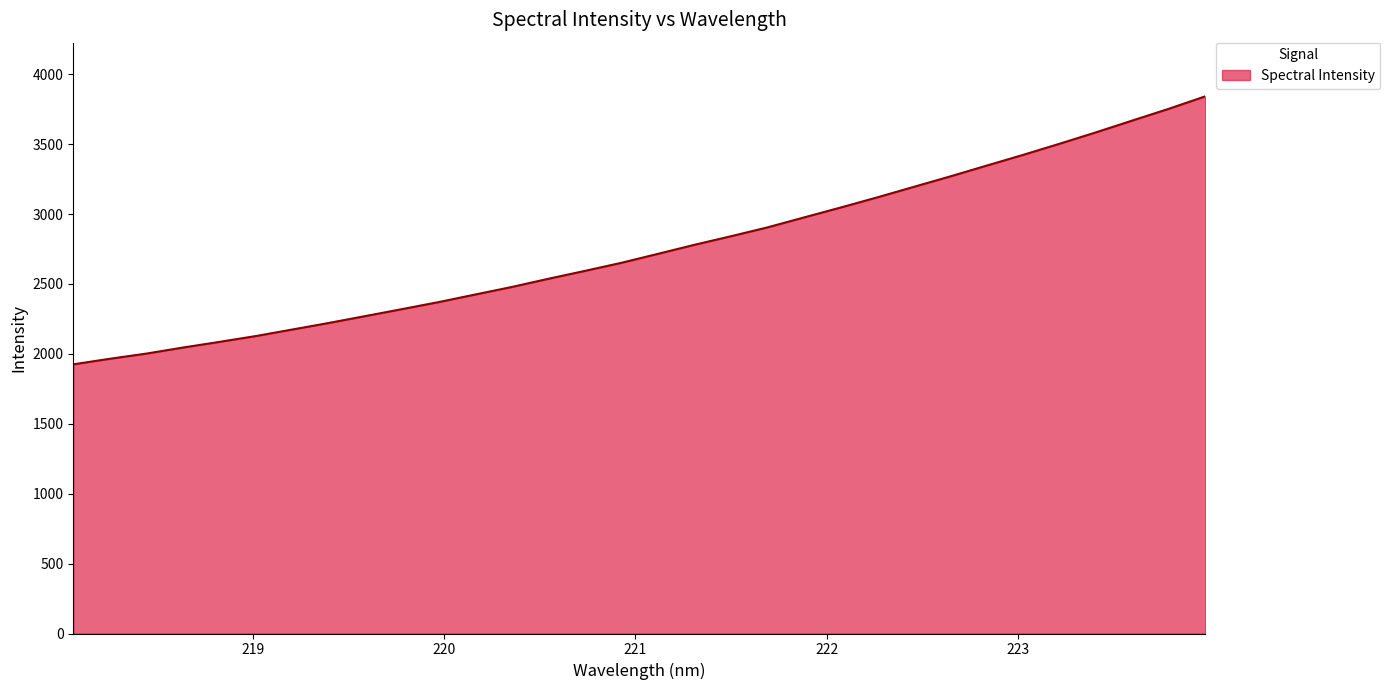

What is the difference between the second highest and second lowest values?

1787.7